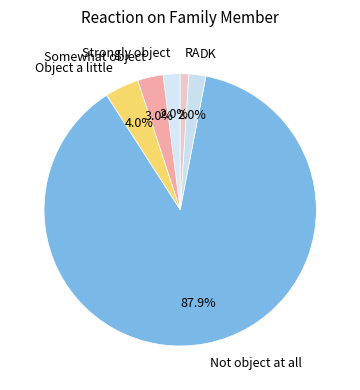

To the nearest percent, what portion does Not object at all represent?

88%